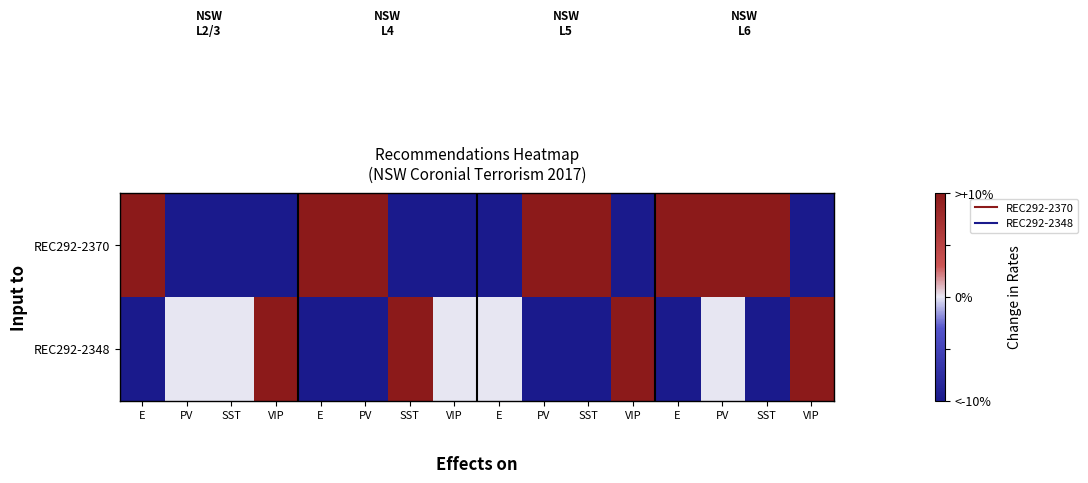

Which has a higher value, SST or VIP?

SST